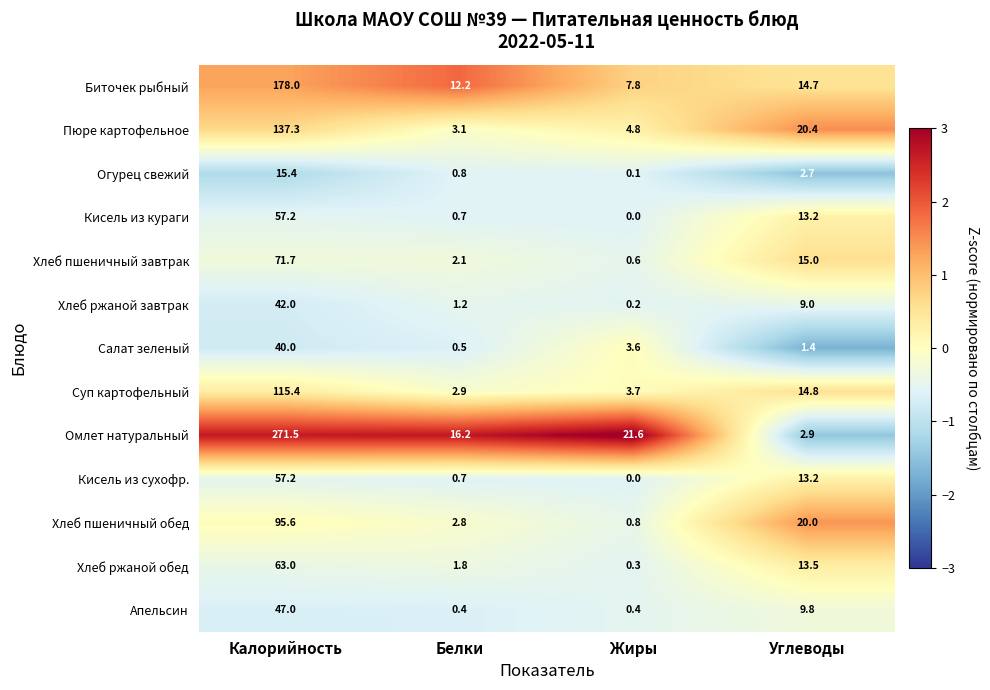

What is the approximate value of Хлеб пшеничный завтрак at Углеводы?

15.0